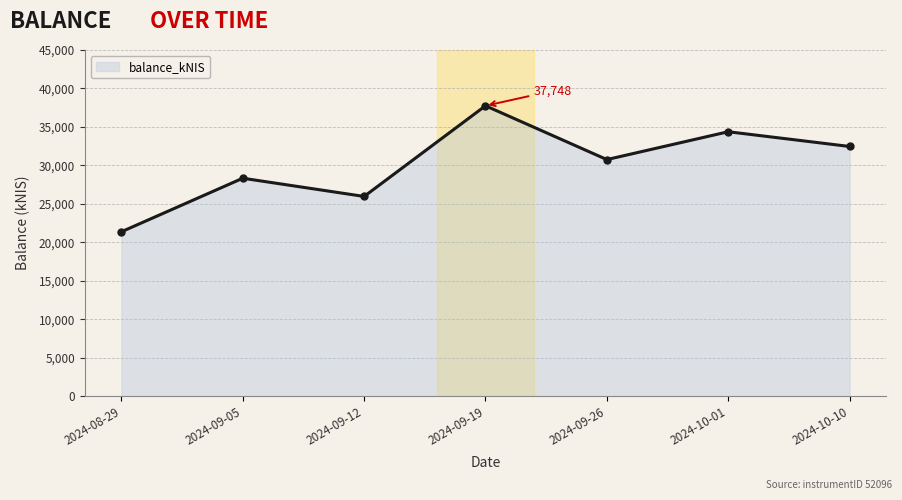

At which category does the chart reach its peak across all series?

2024-09-19